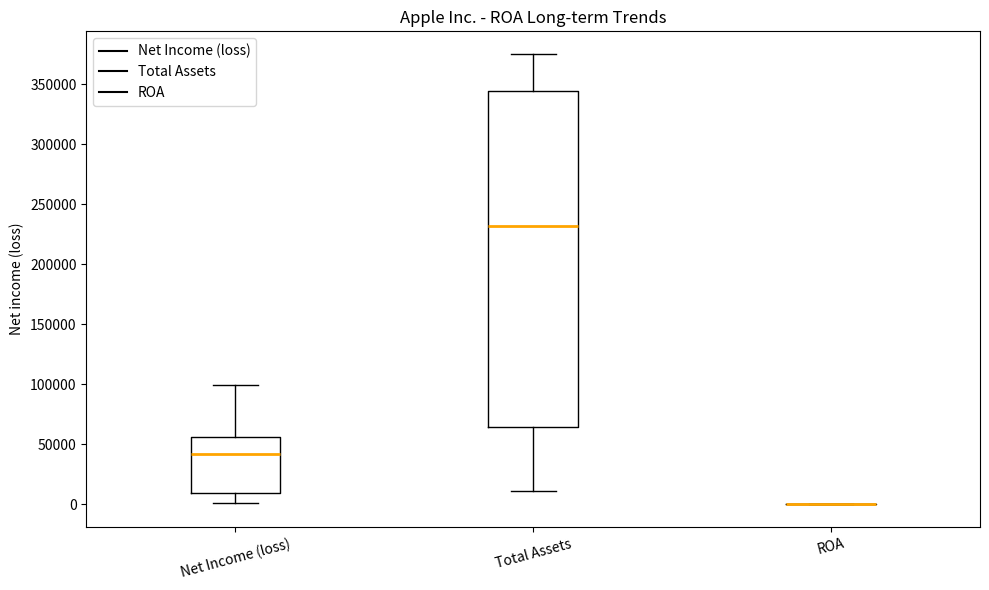

Which box is the tallest, from its lower edge to its upper edge?

Total Assets